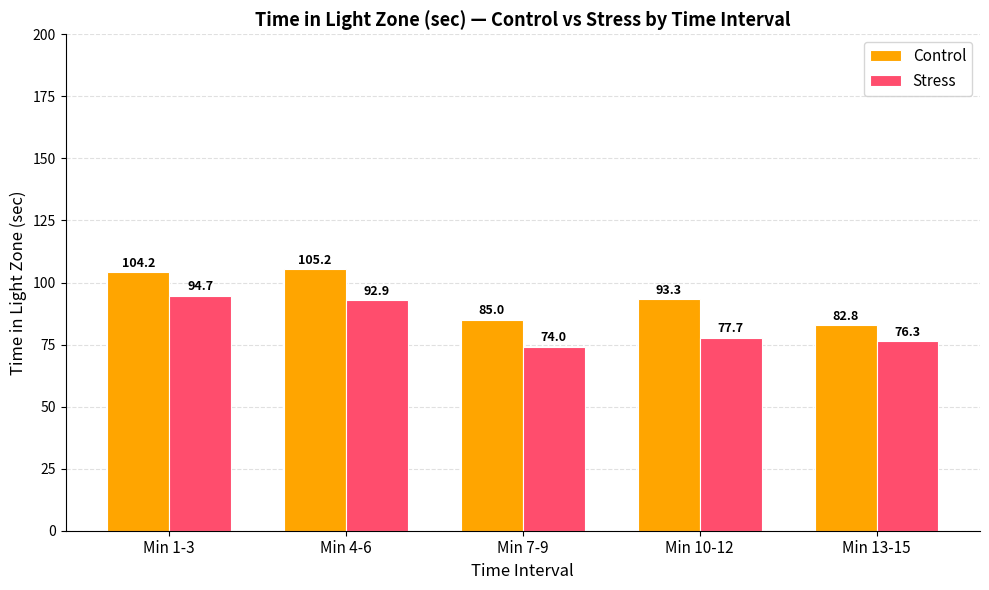

What is the sum of the Stress values at Min 13-15 and Min 1-3?

171.0